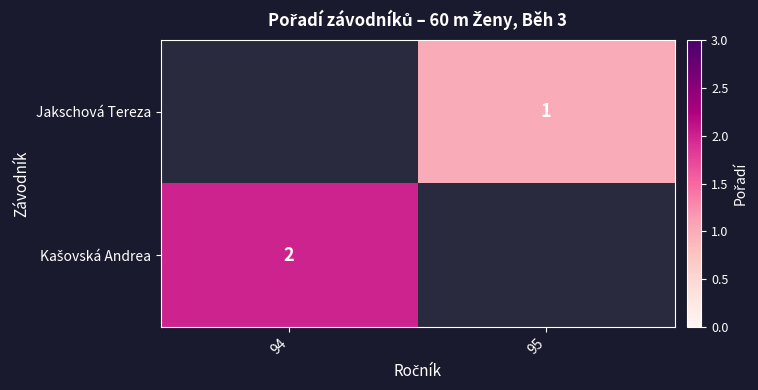

True or false: Kašovská Andrea has a value of 2.0 at 94.

True